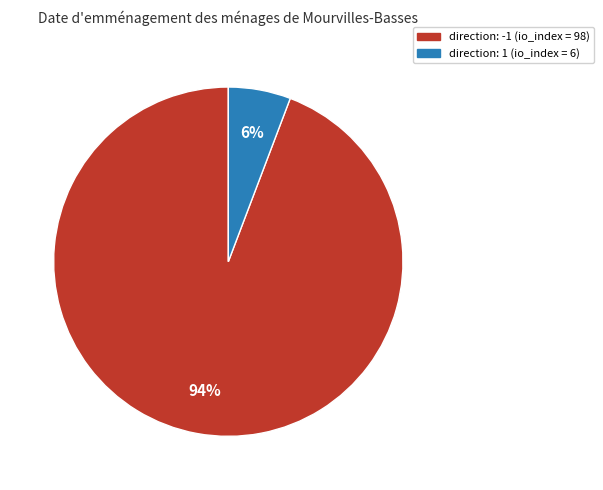

Count the number of slices in the pie.

2